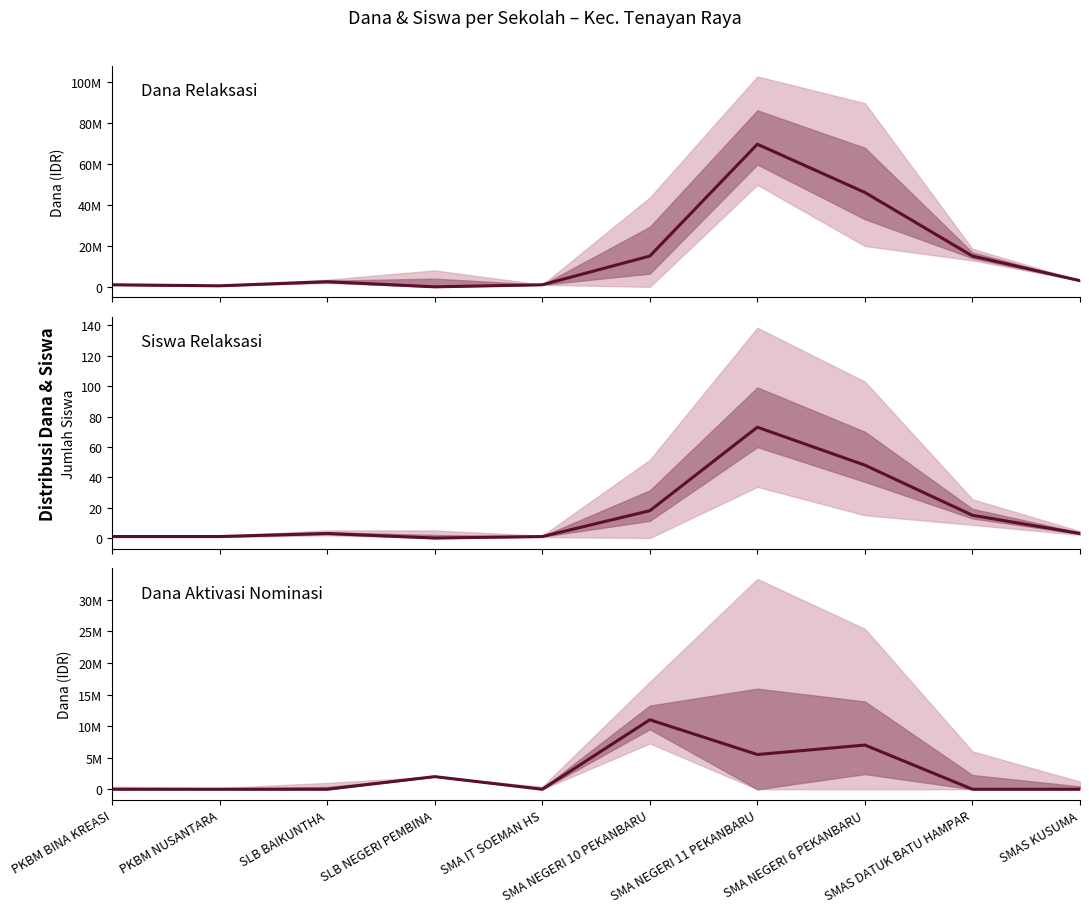

Which series has the largest total across all categories?

Pemberian Relaksasi (Dana)